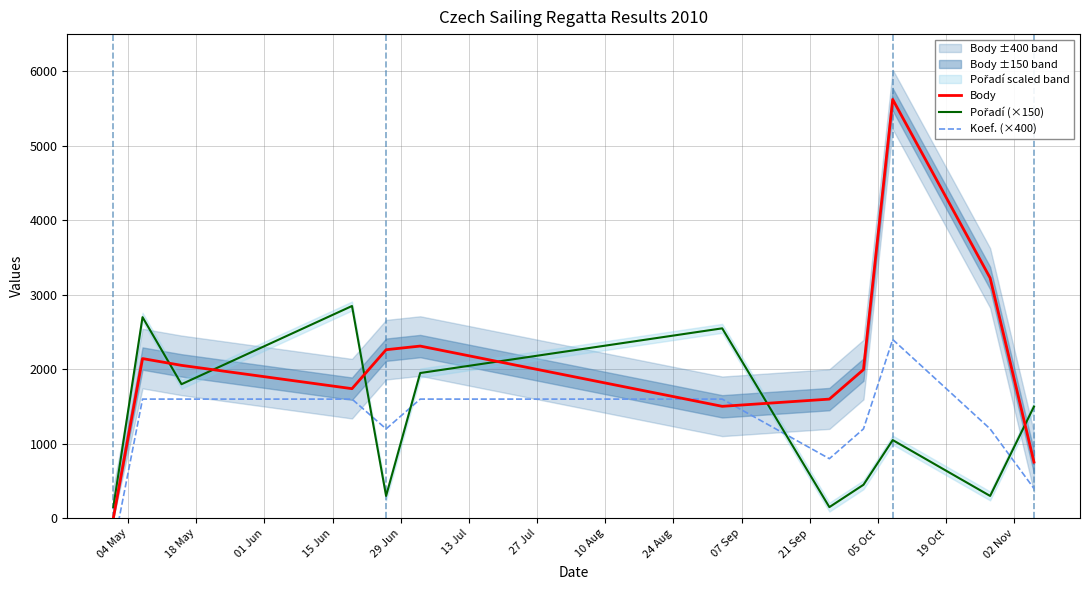

What is the minimum value for Koef. (×400)?

-400